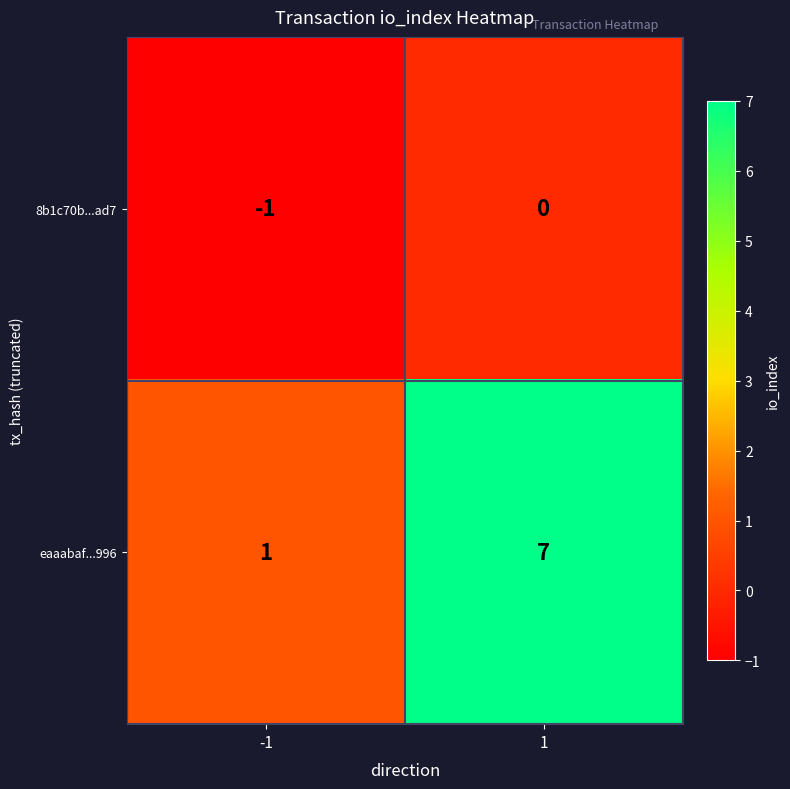

The 8b1c70b...ad7 series shows -1 at 1. True or false?

False